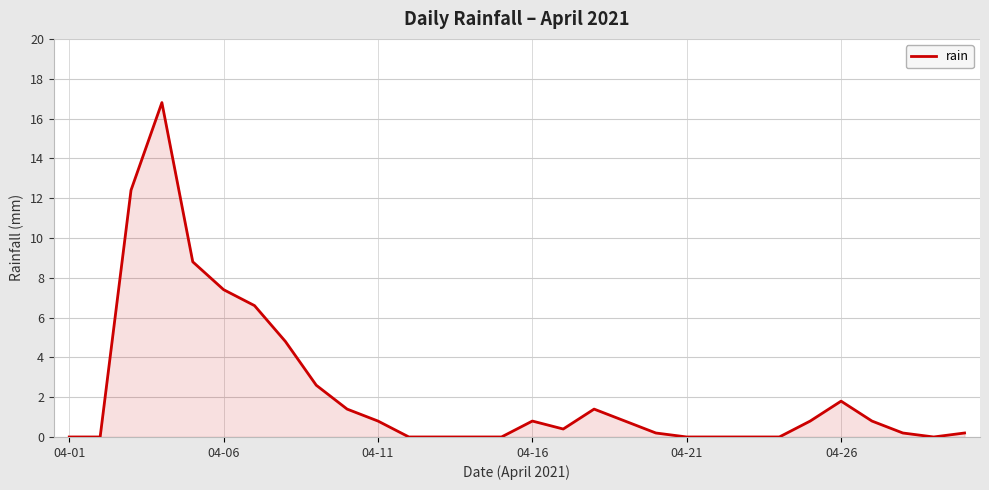

What is the difference between the maximum and minimum values?

16.8